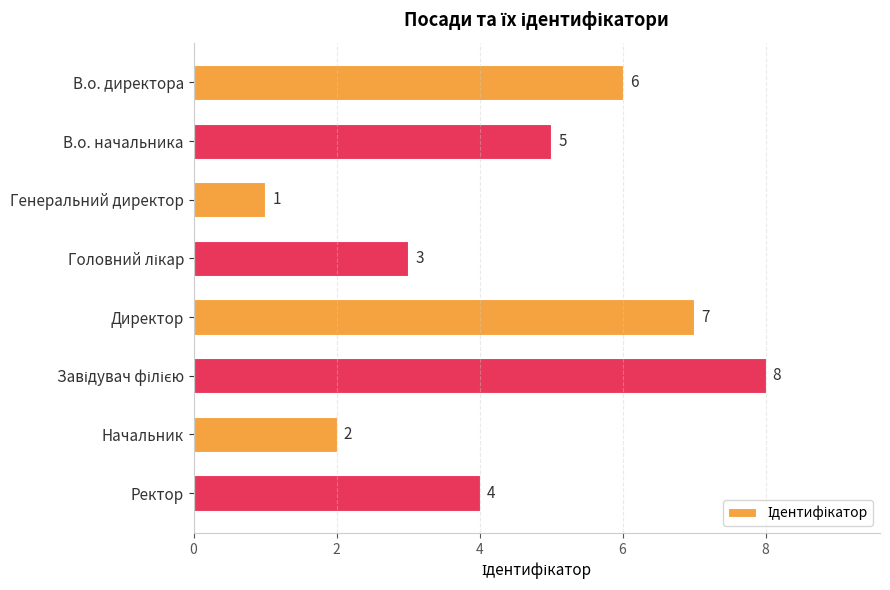

What is the smallest value displayed?

1